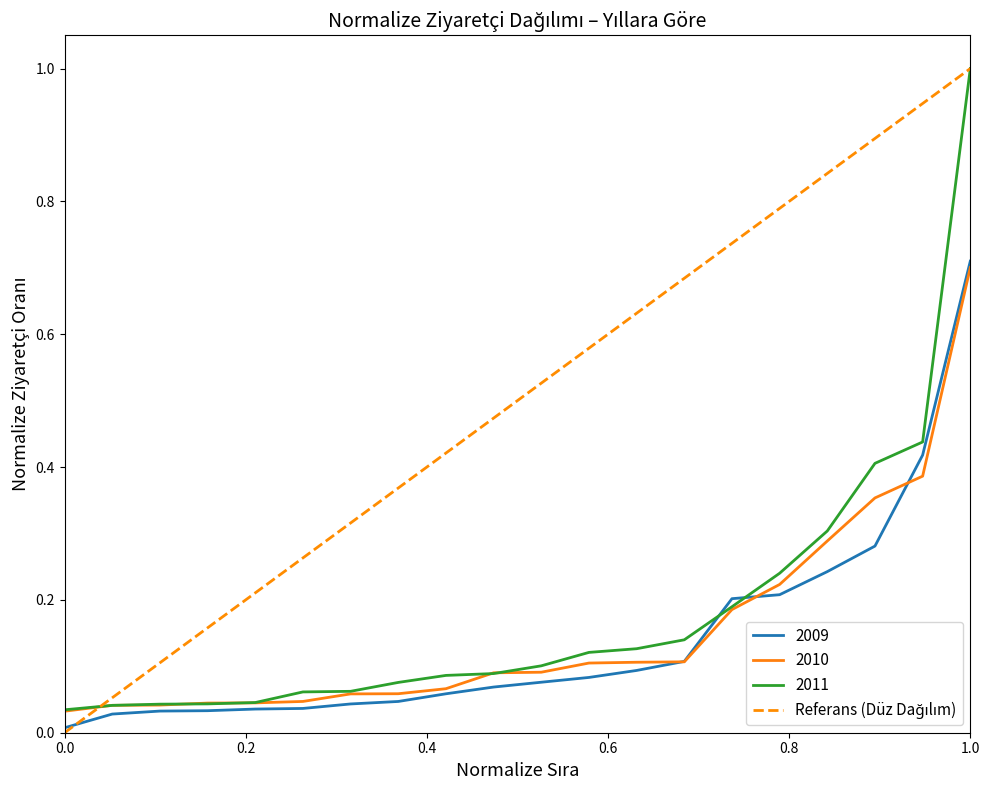

Which category has the highest value in the 2009 series?

1.0